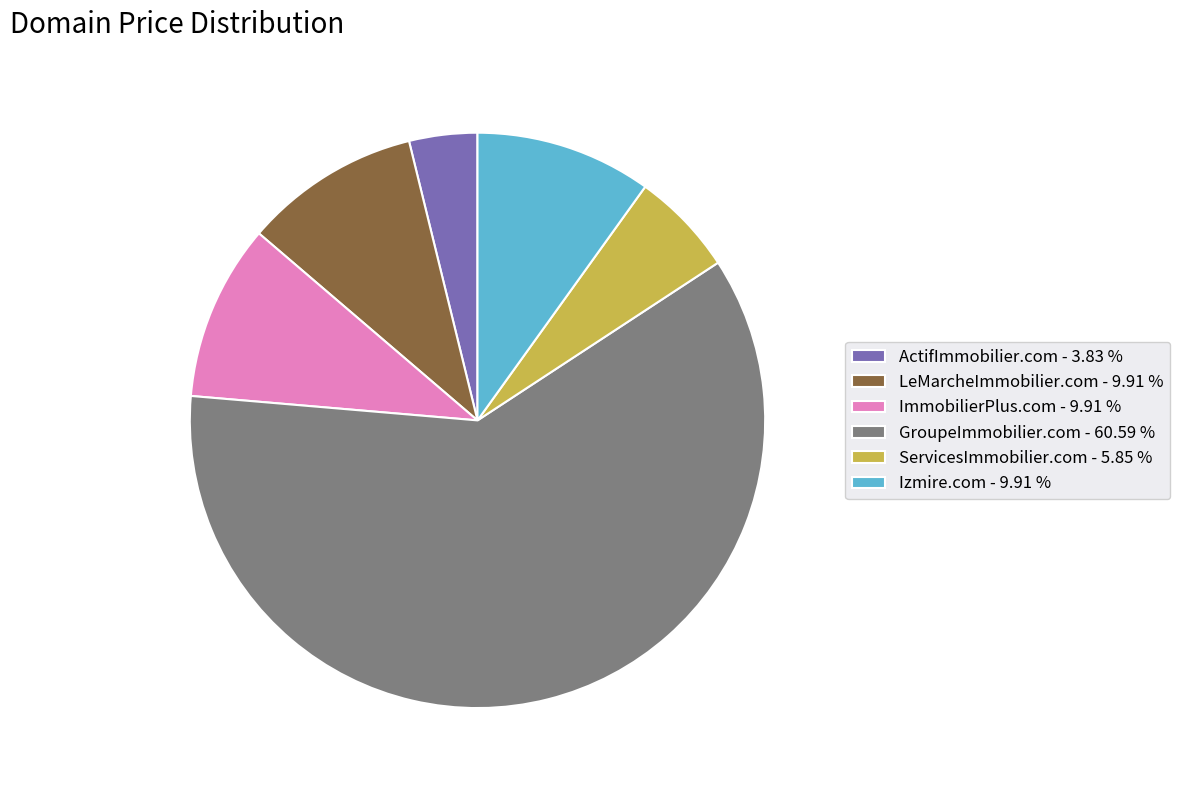

Which category accounts for the majority?

GroupeImmobilier.com